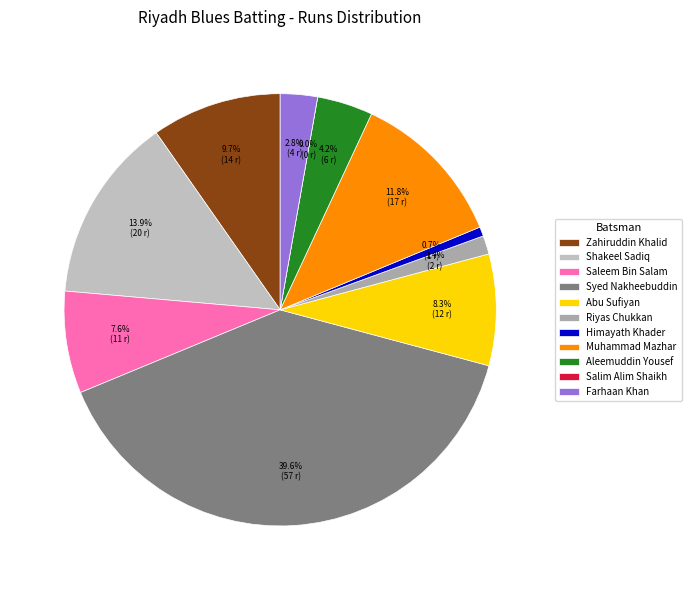

Rank the categories by value from lowest to highest.

Salim Alim Shaikh, Himayath Khader, Riyas Chukkan, Farhaan Khan, Aleemuddin Yousef, Saleem Bin Salam, Abu Sufiyan, Zahiruddin Khalid, Muhammad Mazhar, Shakeel Sadiq, Syed Nakheebuddin